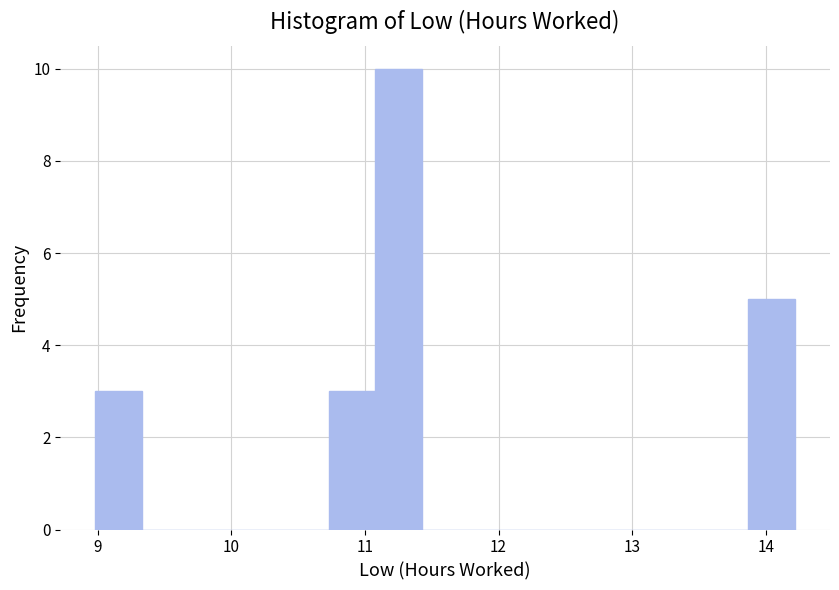

Read against the x-axis, roughly where is the centre of the tallest bar?

11.3